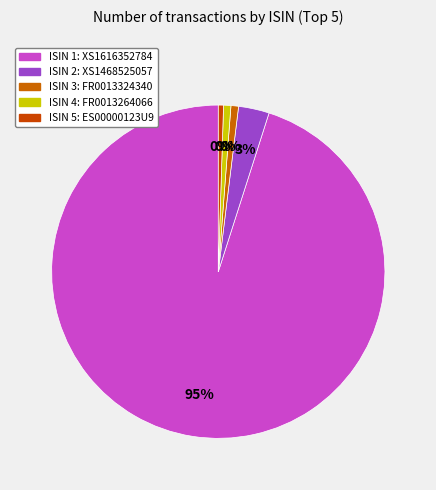

True or false: ES00000123U9 accounts for 0% of the total.

True